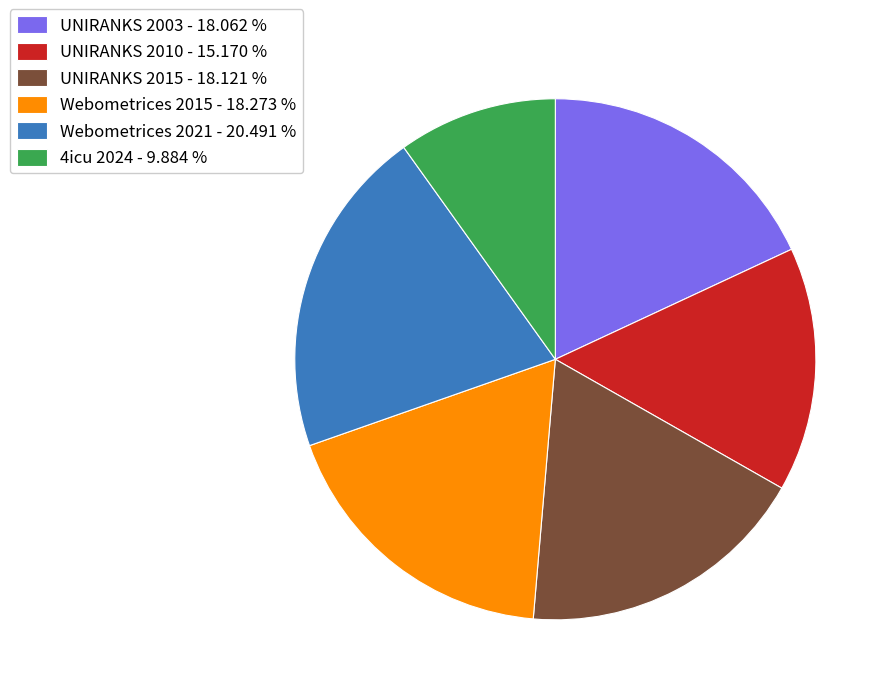

Which has a higher value, Webometrices 2015 - 18.273 % or Webometrices 2021 - 20.491 %?

Webometrices 2021 - 20.491 %